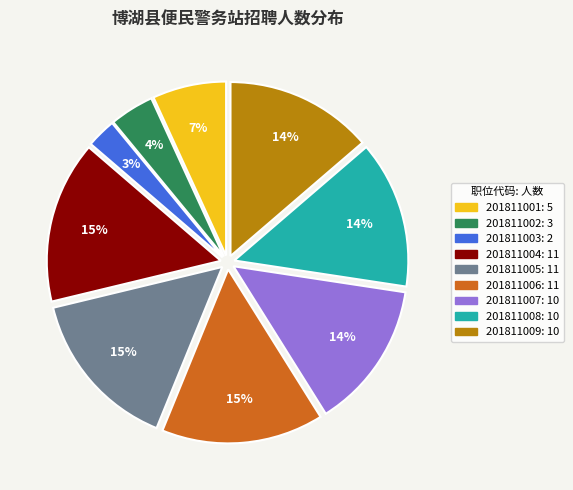

What is the smallest slice in the pie chart?

201811003